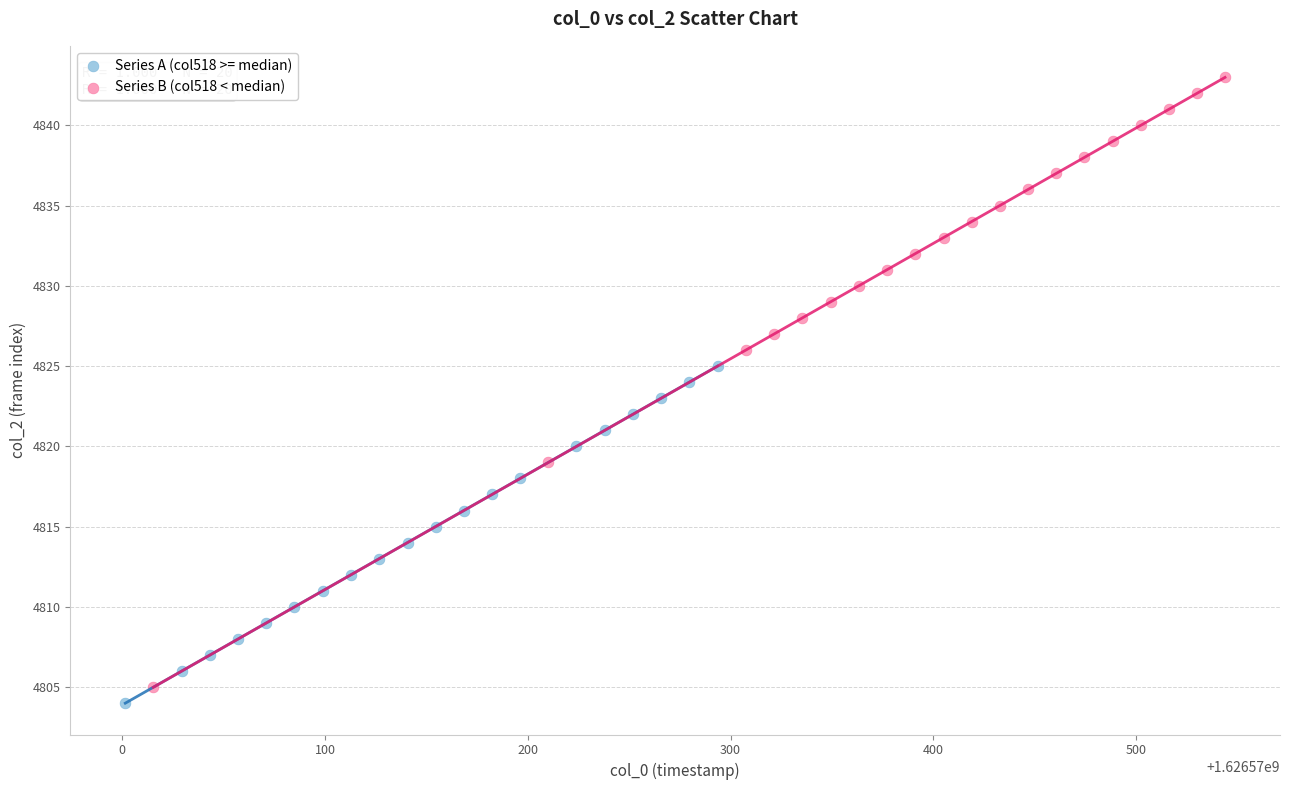

Which series reaches the minimum Y coordinate?

Series A (col518 >= median)